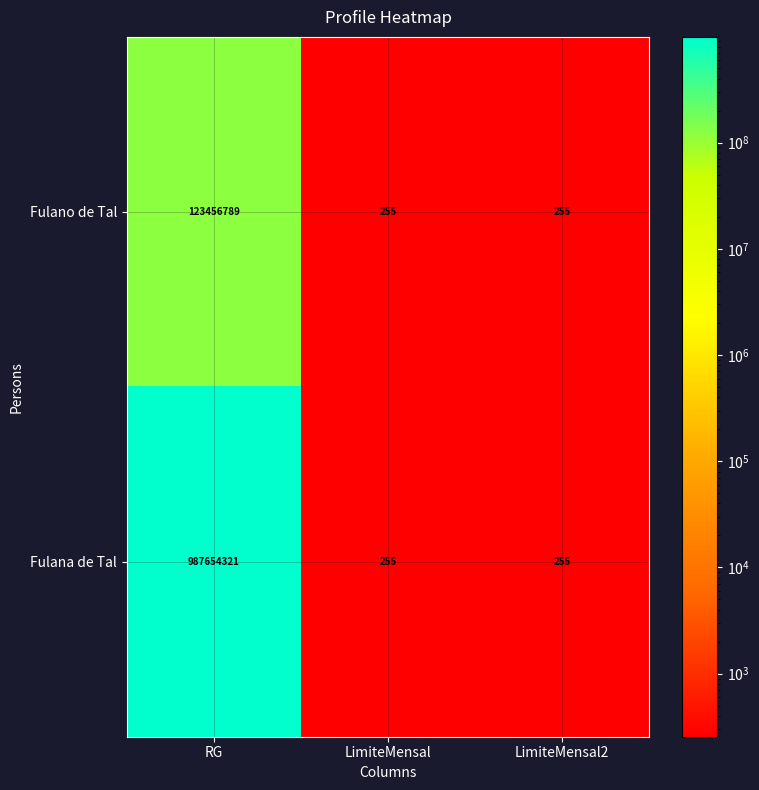

Reading right to left, what are all the values shown in this chart?

Fulano de Tal: LimiteMensal2=255	LimiteMensal=255	RG=123456789
Fulana de Tal: LimiteMensal2=255	LimiteMensal=255	RG=987654321